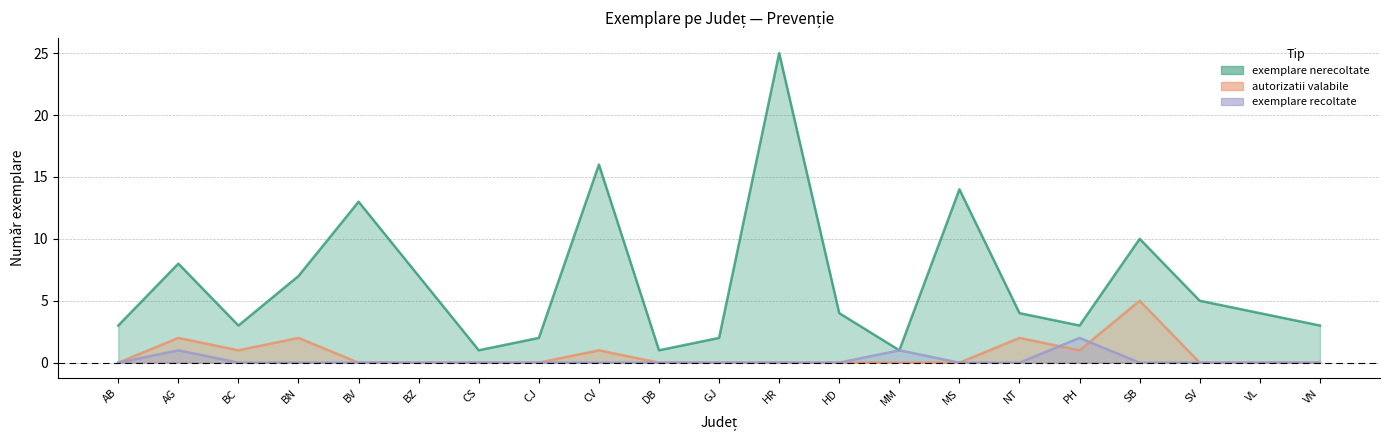

What is the difference between the maximum and minimum values in the exemplare nerecoltate series?

24